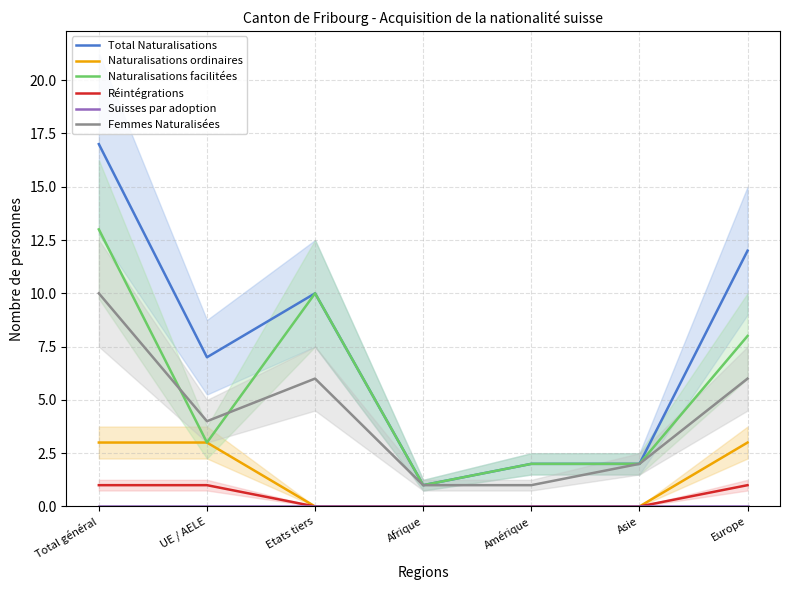

How many data points in Total Naturalisations are less than 7?

3